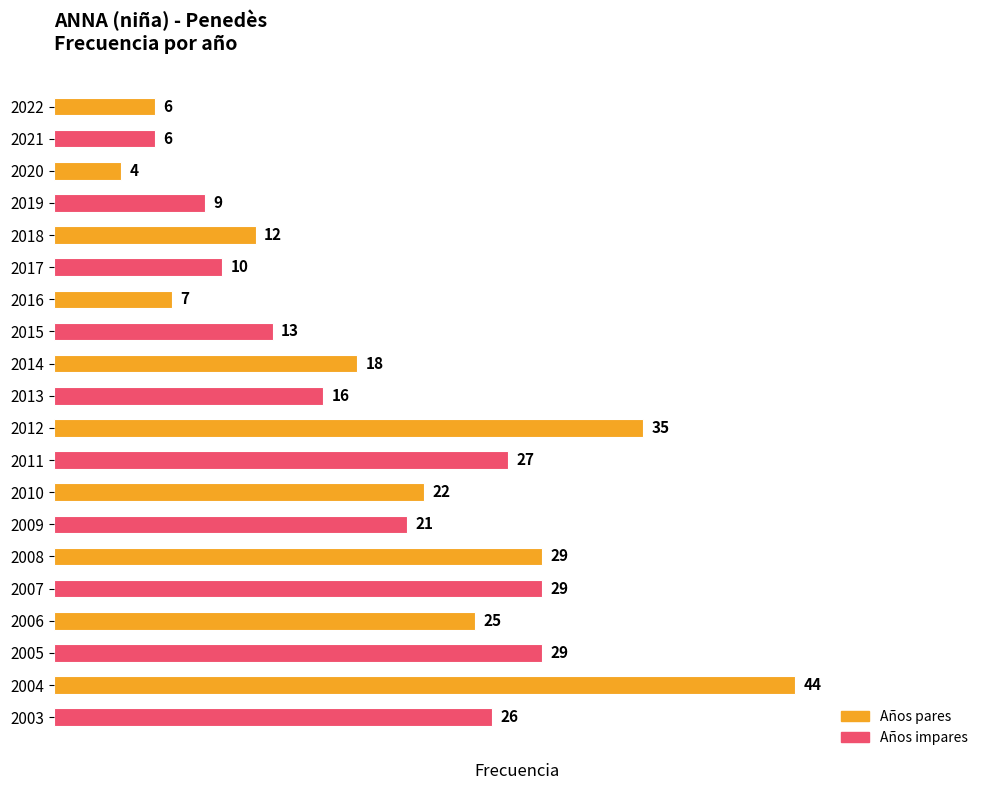

Reading bottom to top, transcribe all the data shown in this chart.

26	44	29	25	29	29	21	22	27	35	16	18	13	7	10	12	9	4	6	6